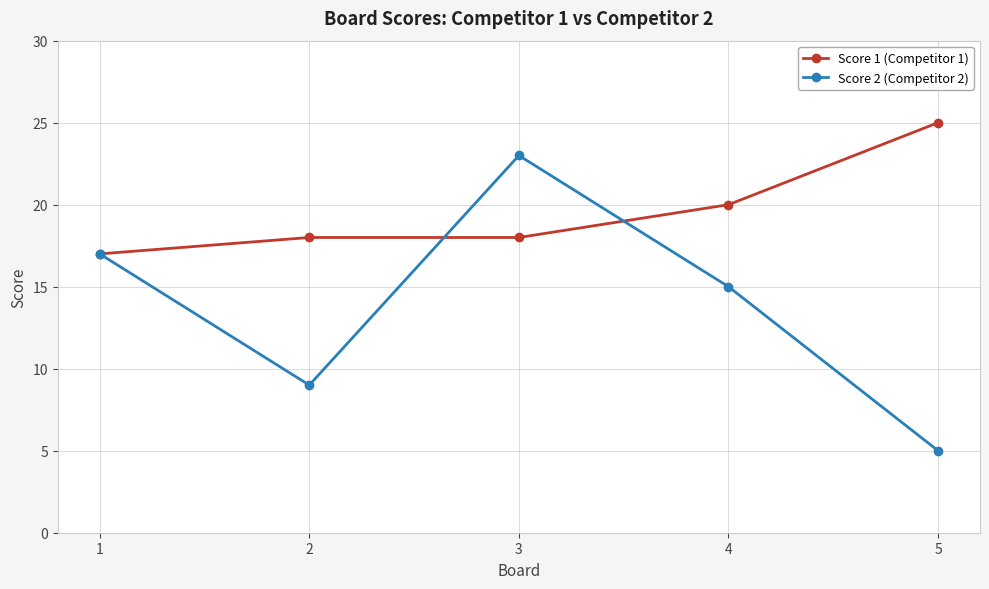

What is the total value across all series at 1?

34